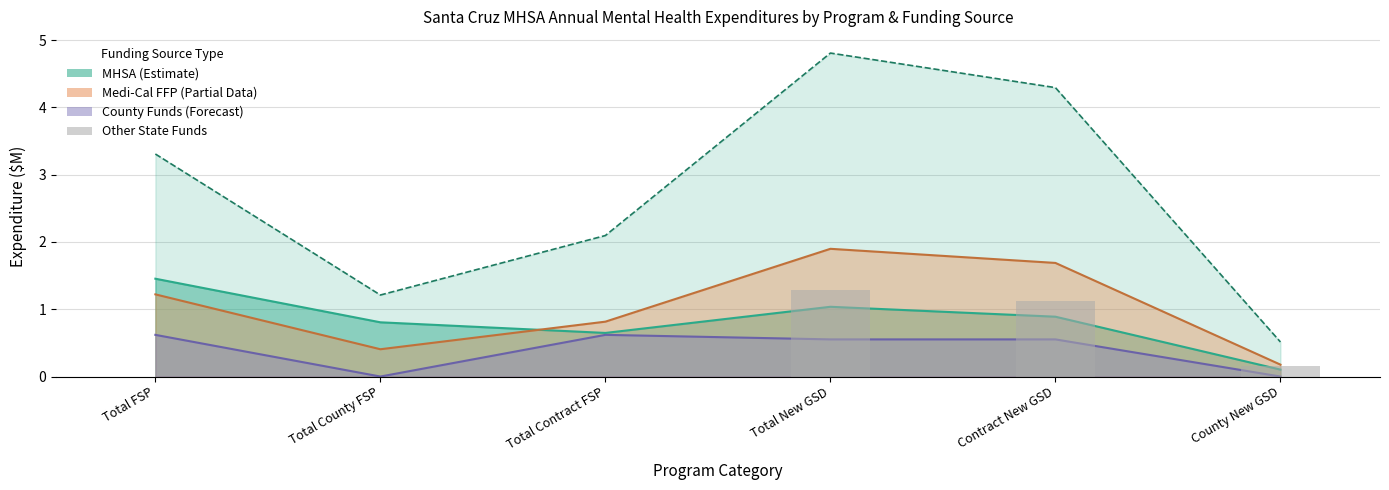

At which label is the value closest to 0?

Total FSP